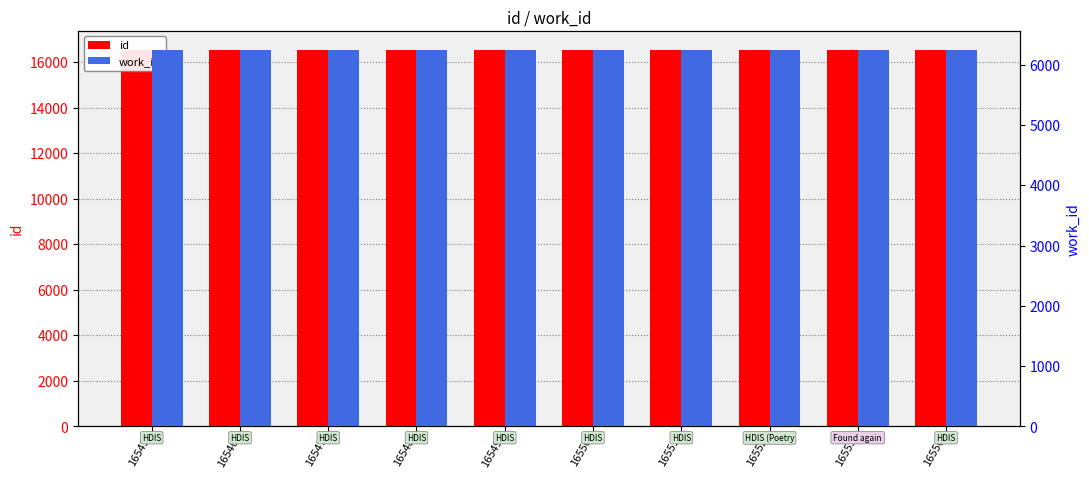

Reading left to right, what are all the values shown in this chart?

id: 16545=16545	16546=16546	16547=16547	16548=16548	16549=16549	16550=16550	16551=16551	16552=16552	16555=16555	16556=16556
work_id: 16545=6246	16546=6247	16547=6248	16548=6249	16549=6245	16550=6250	16551=6250	16552=6251	16555=6252	16556=6253